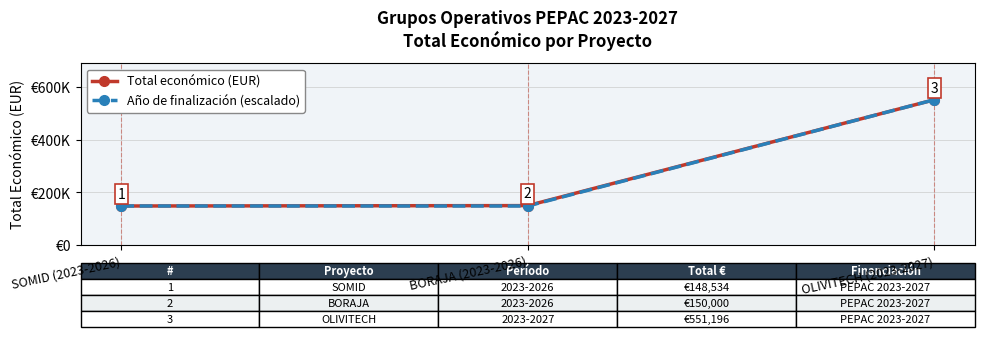

What is the label of the 1st point from the right?

OLIVITECH (2023-2027)